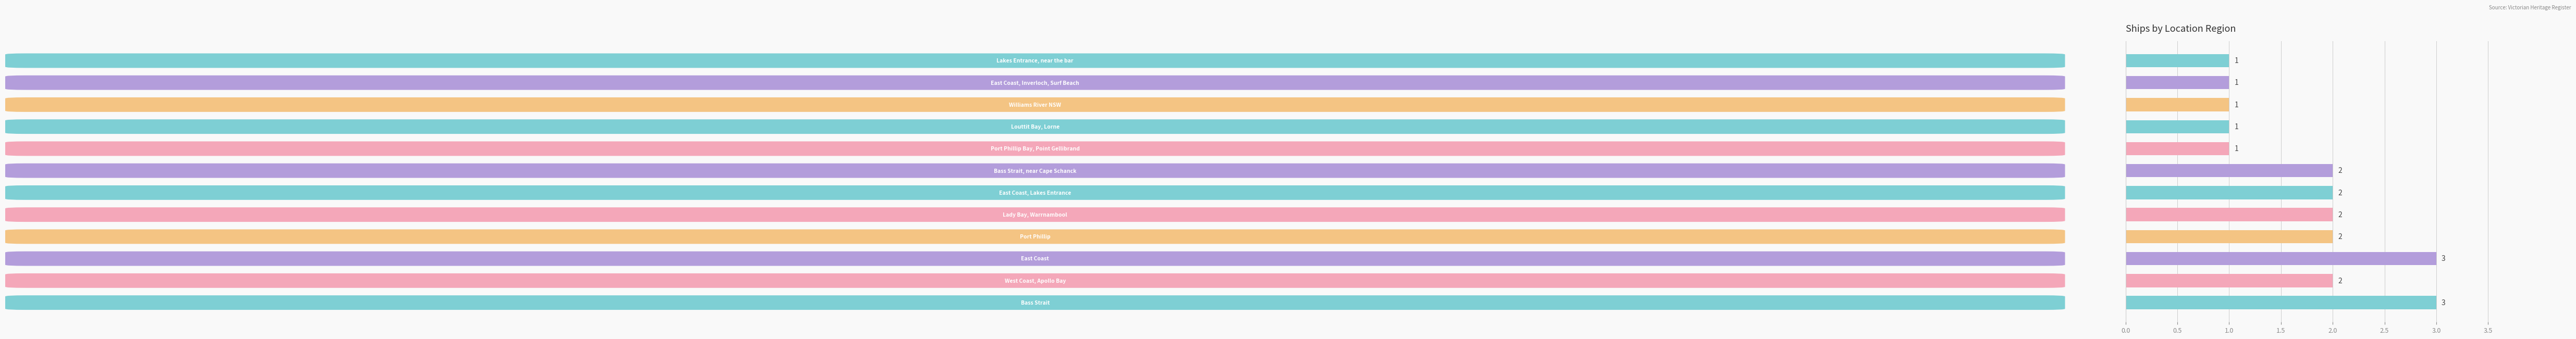

Count the values in the range 1 to 2.

10